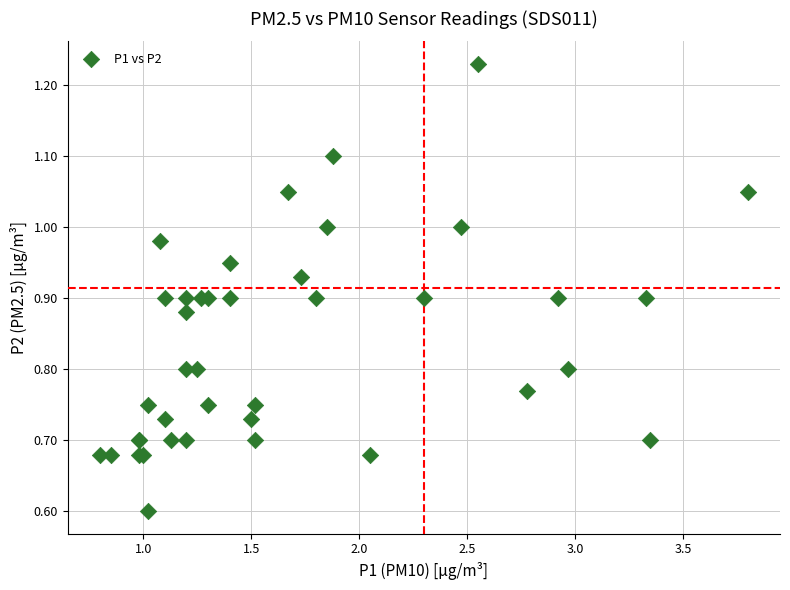

What Y value in the scatter plot is closest to 0?

0.6